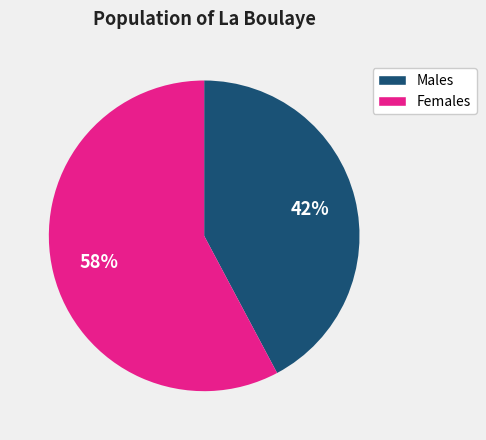

Does any single category account for the majority?

Yes